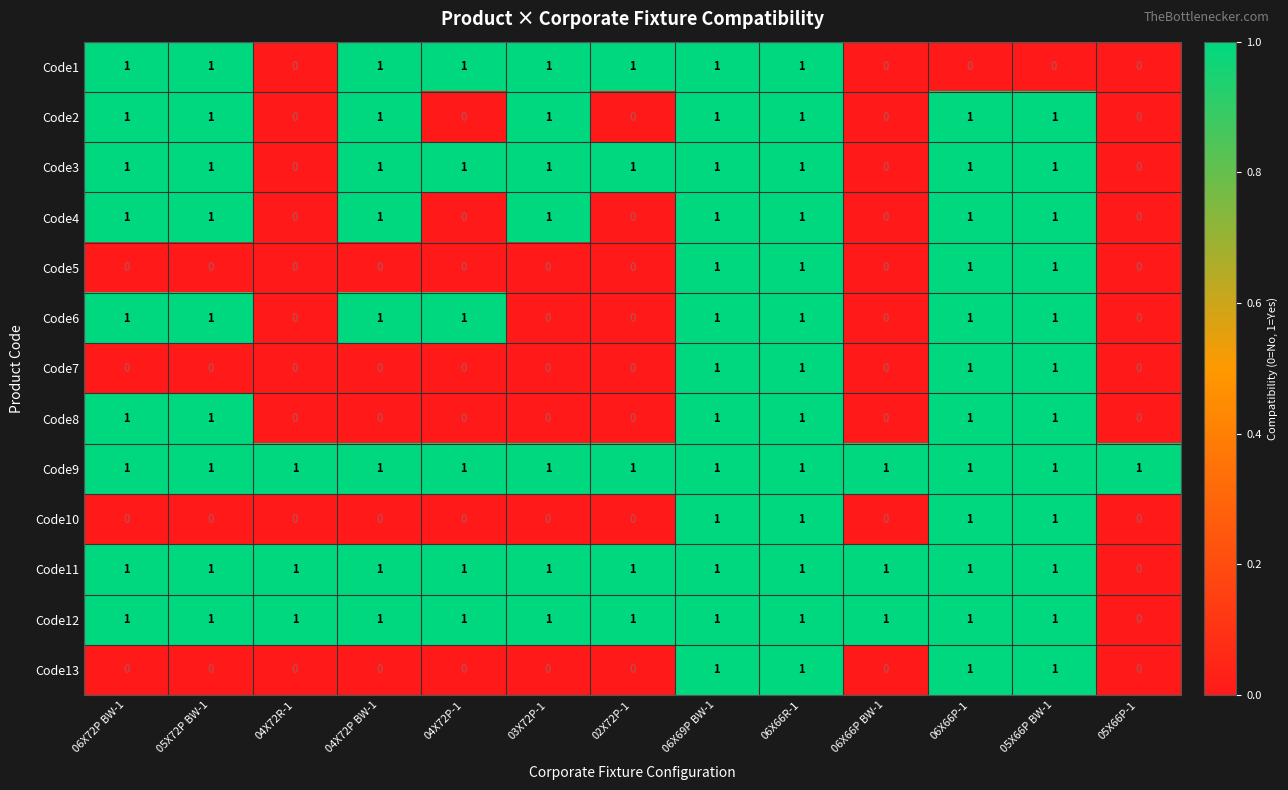

The value of Code5 at 02X72P-1 is 0. True or false?

True